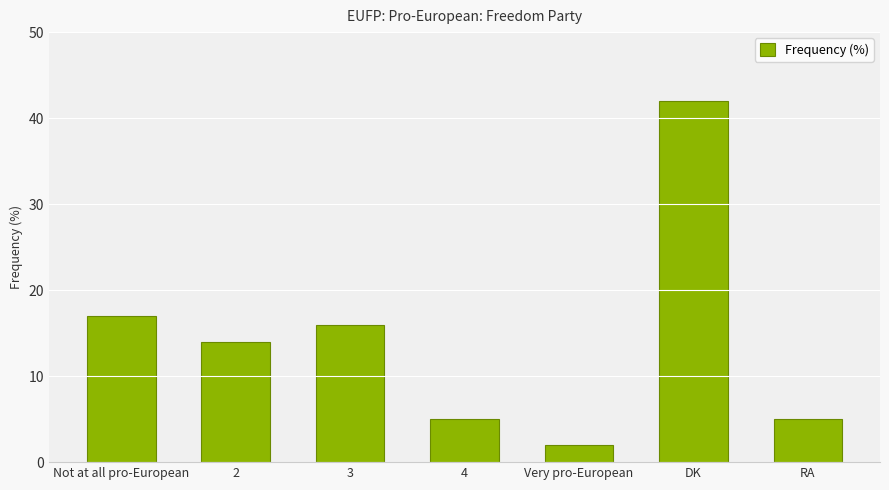

What value does the data have at 4, to the nearest 5?

5